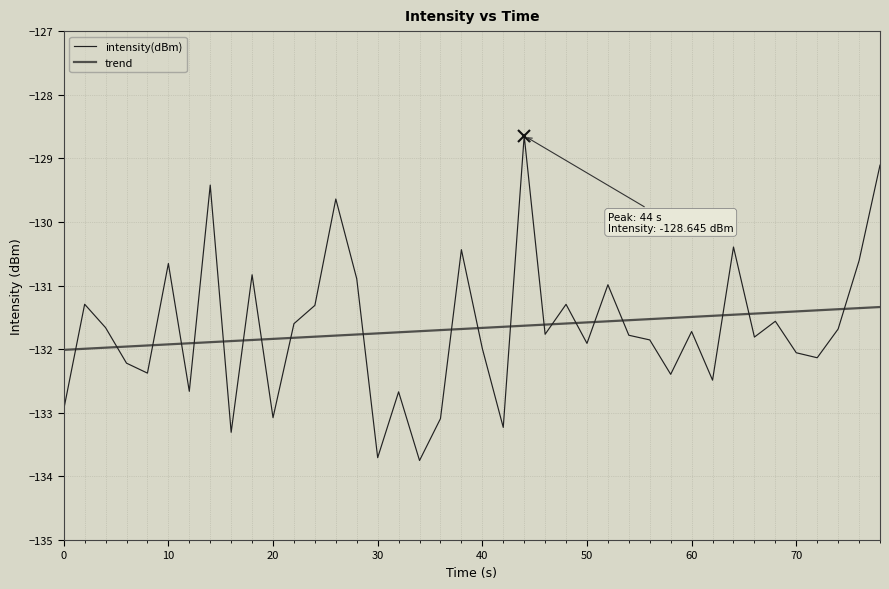

Is this an area chart (filled region under the line)?

No